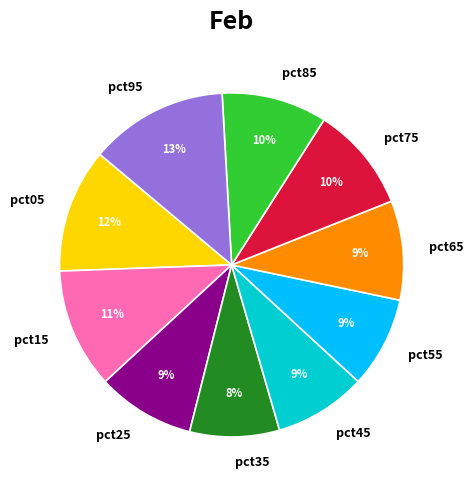

How many segments does this pie chart have?

10